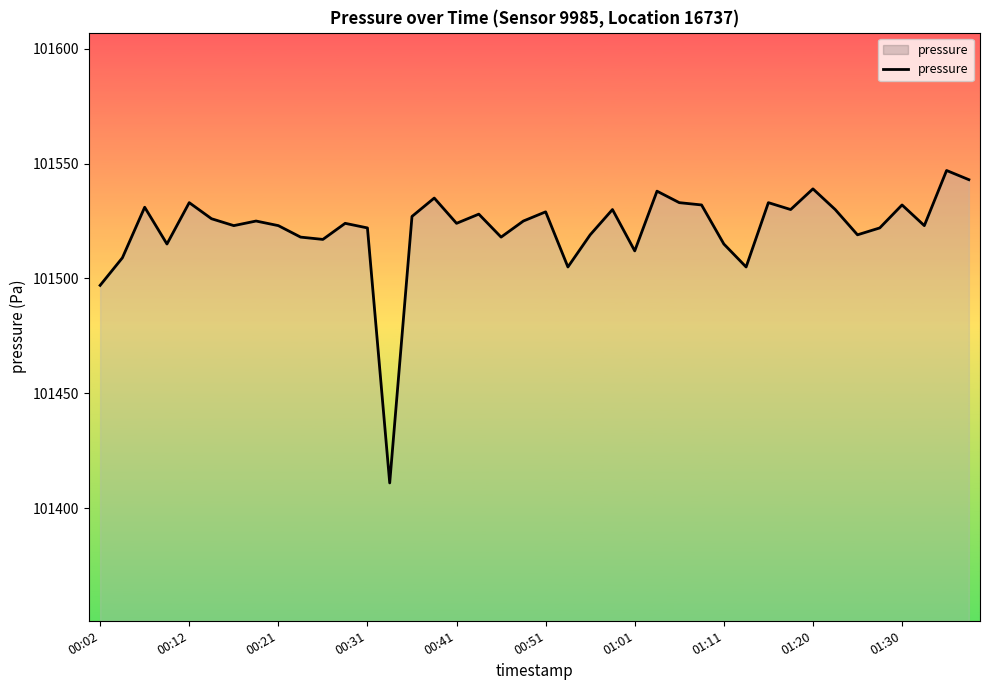

How many lines are shown in the chart?

1